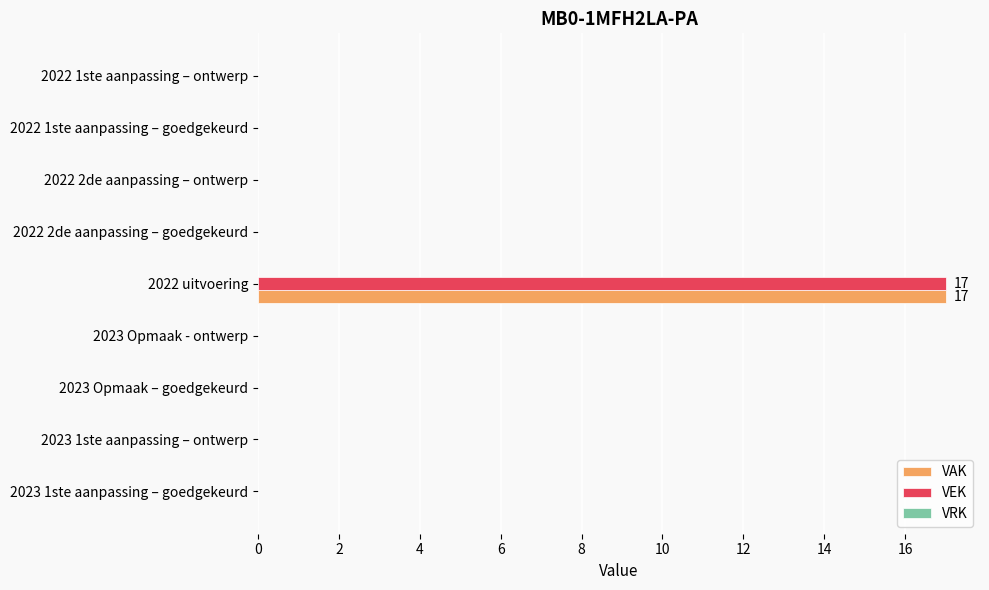

Is the value of VEK at 2022 uitvoering greater than the value of VAK at 2022 2de aanpassing – goedgekeurd?

Yes